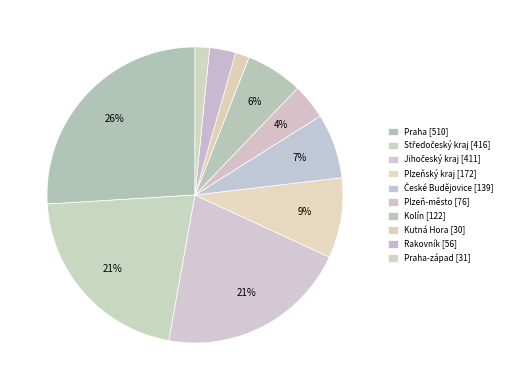

Count the number of slices in the pie.

10